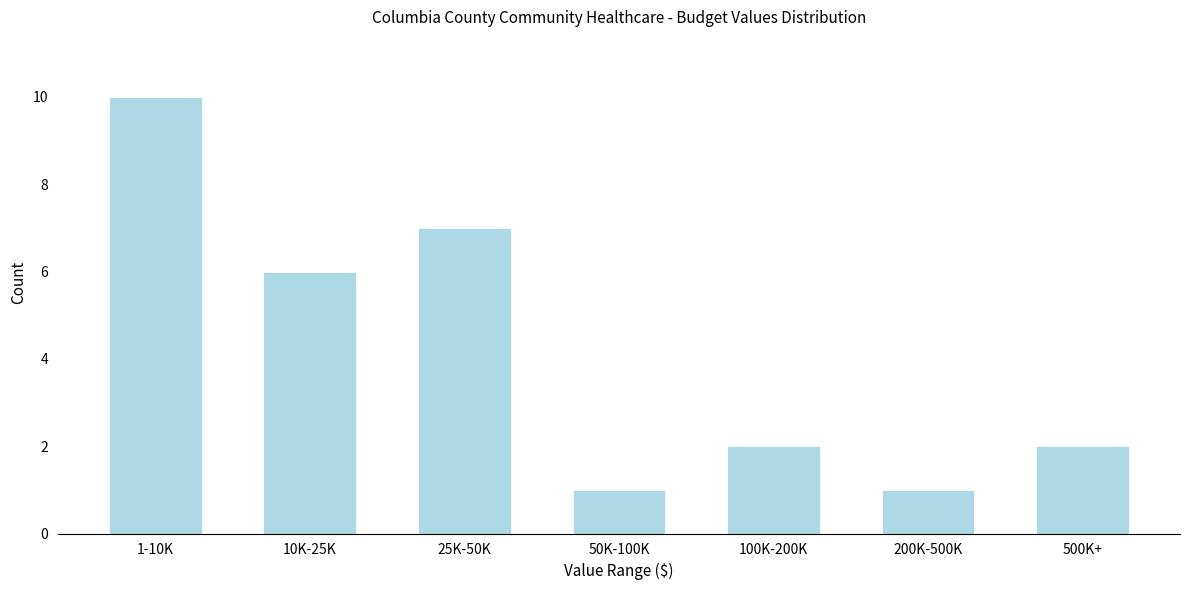

Reading right to left, extract all data points from this chart.

2	1	2	1	7	6	10